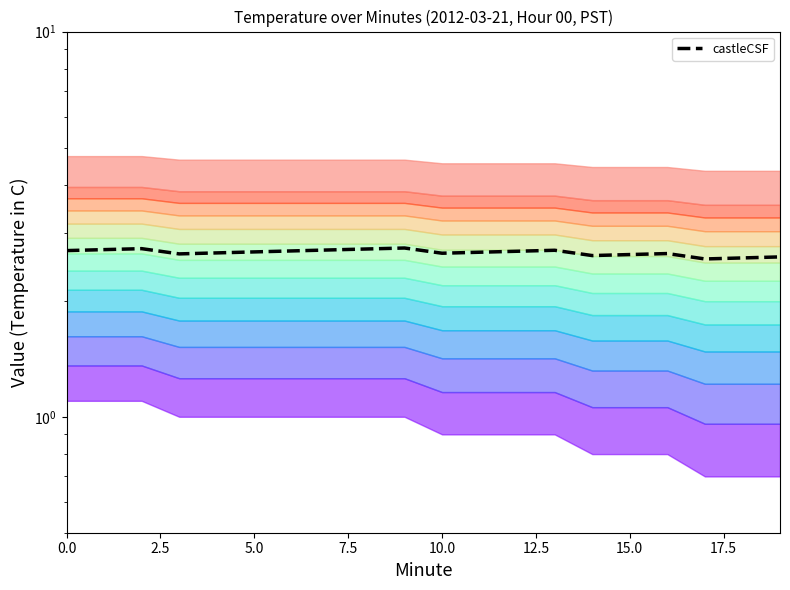

Which label corresponds to the smallest value in the chart?

17